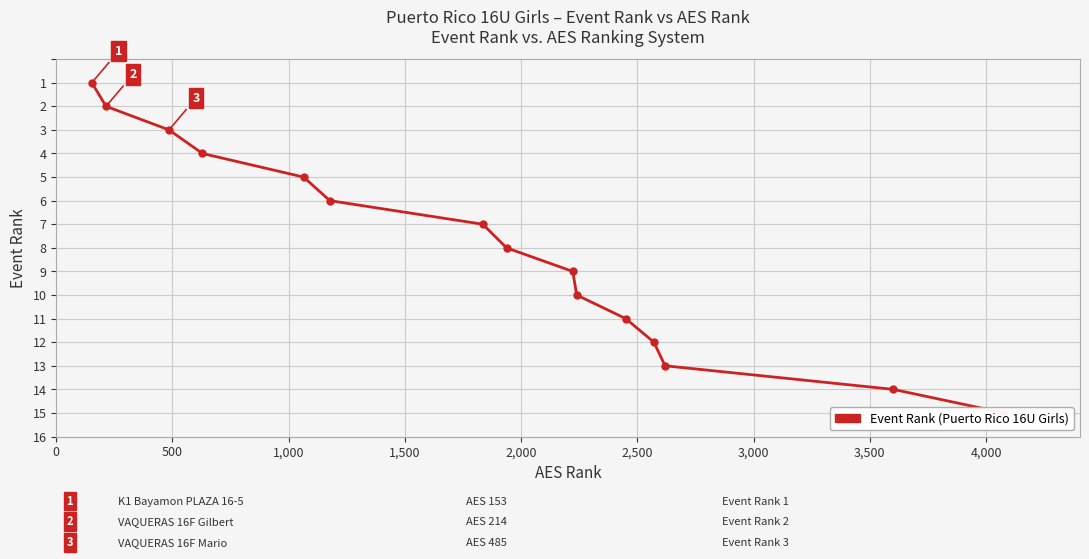

Between 4,000 and 1,000, which is larger?

4,000